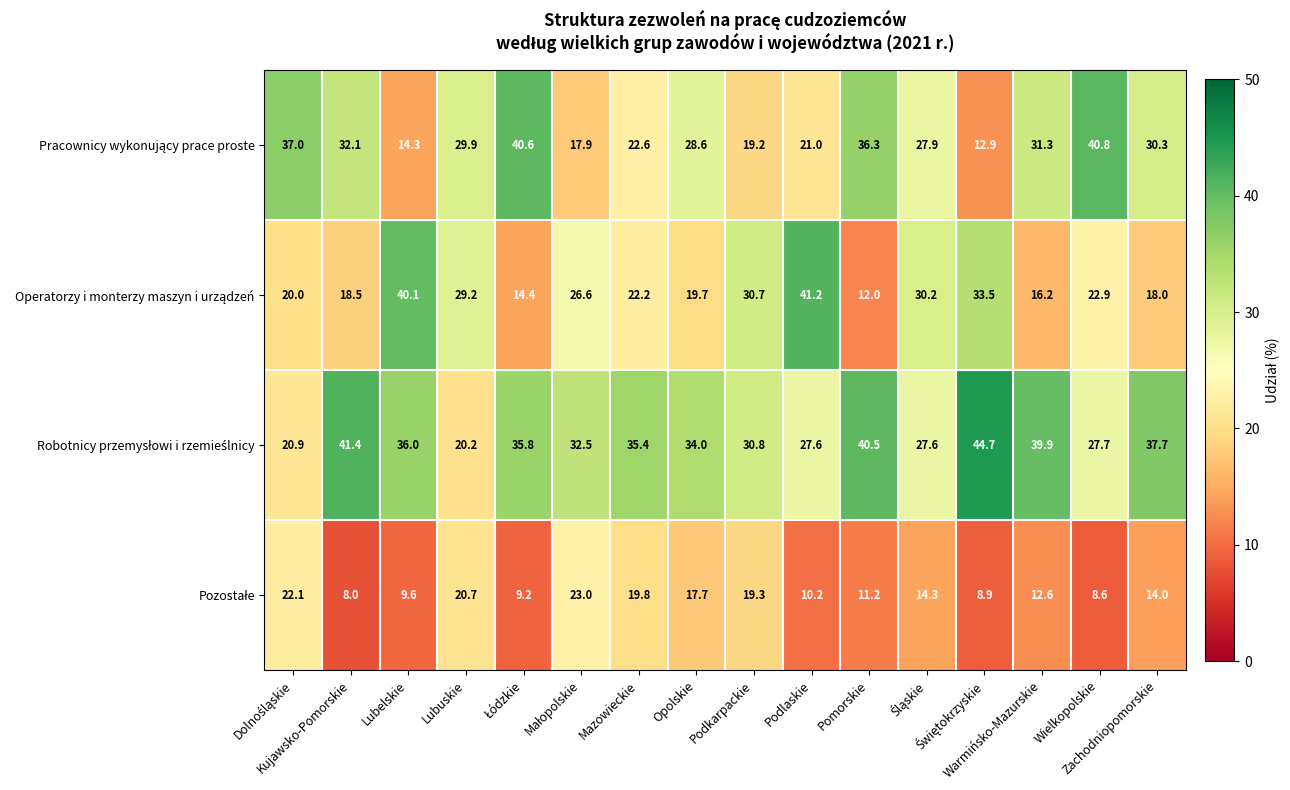

At how many categories does at least one series exceed 19?

16